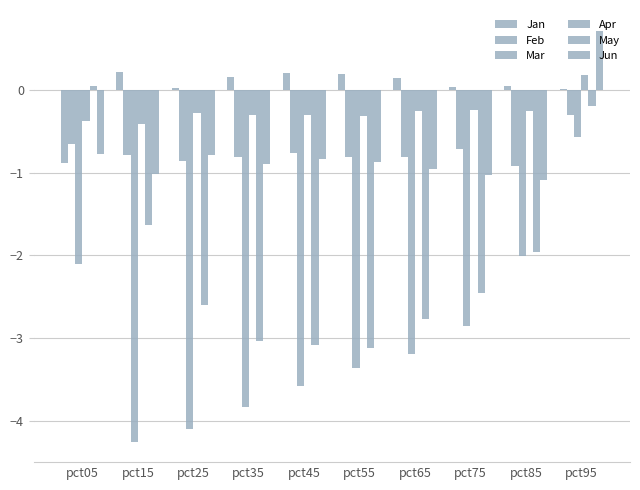

How many data points in Apr are above 0?

1